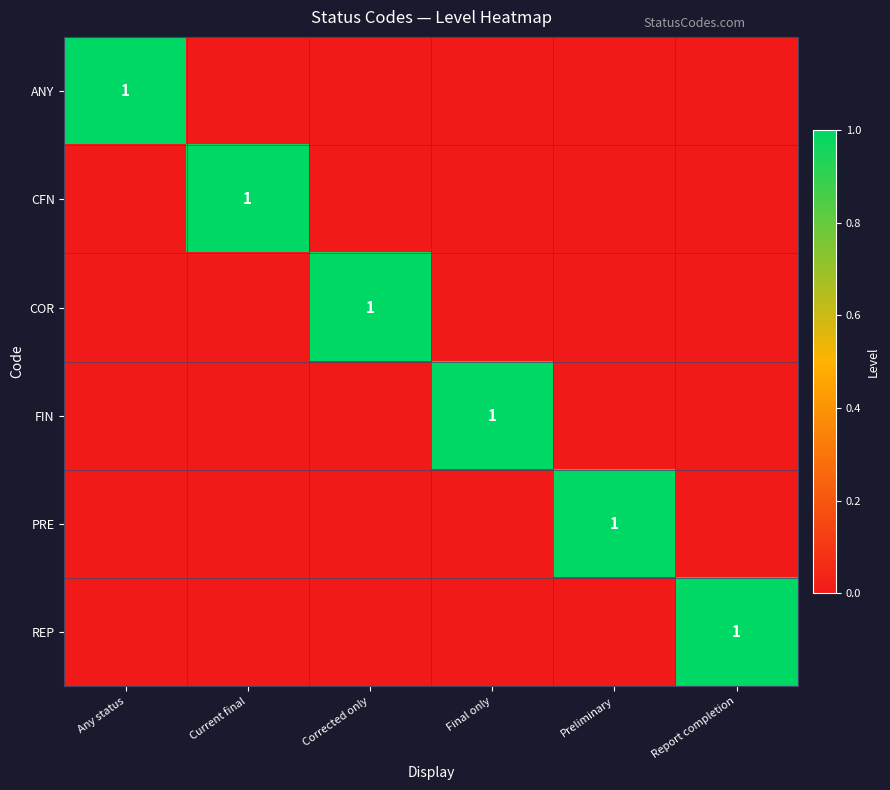

Is it true that REP equals 2 at Report completion?

False